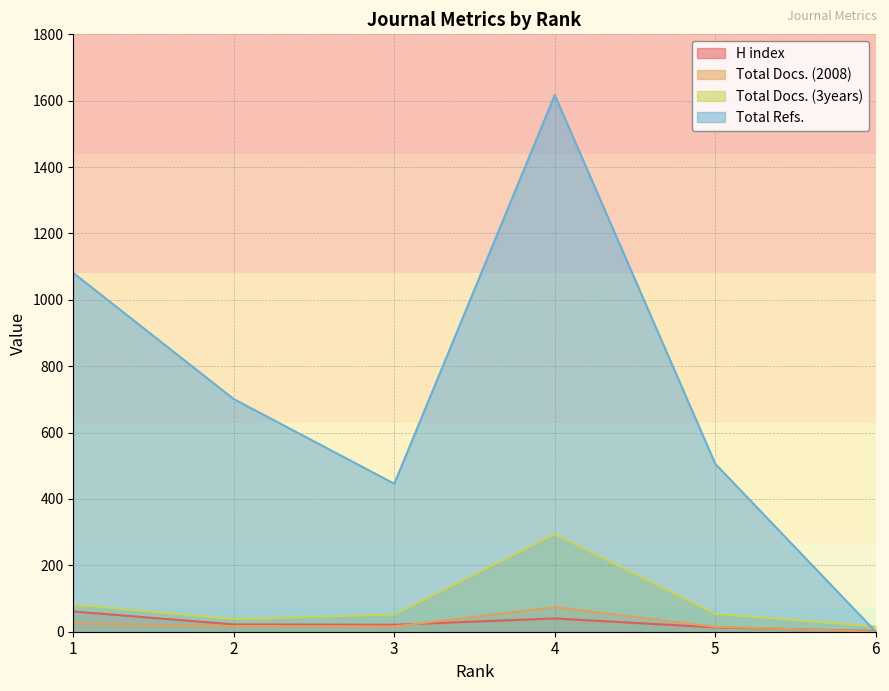

Which series has the largest range (max minus min)?

Total Refs.